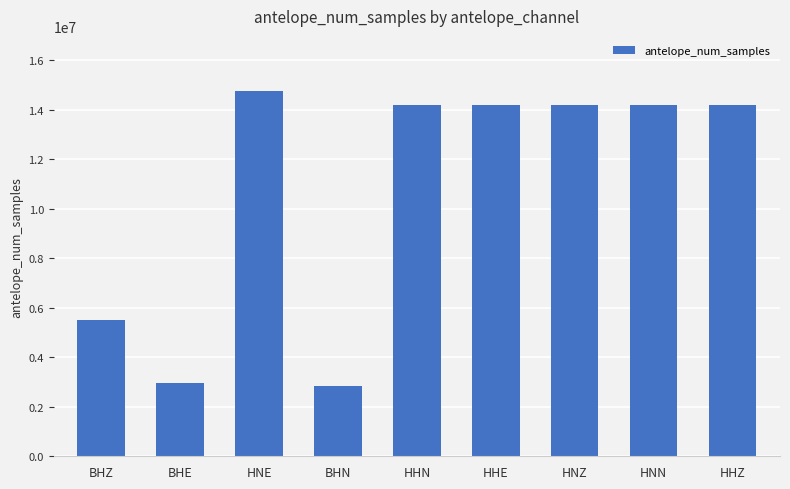

What is the difference between the maximum and second lowest values?

11807914